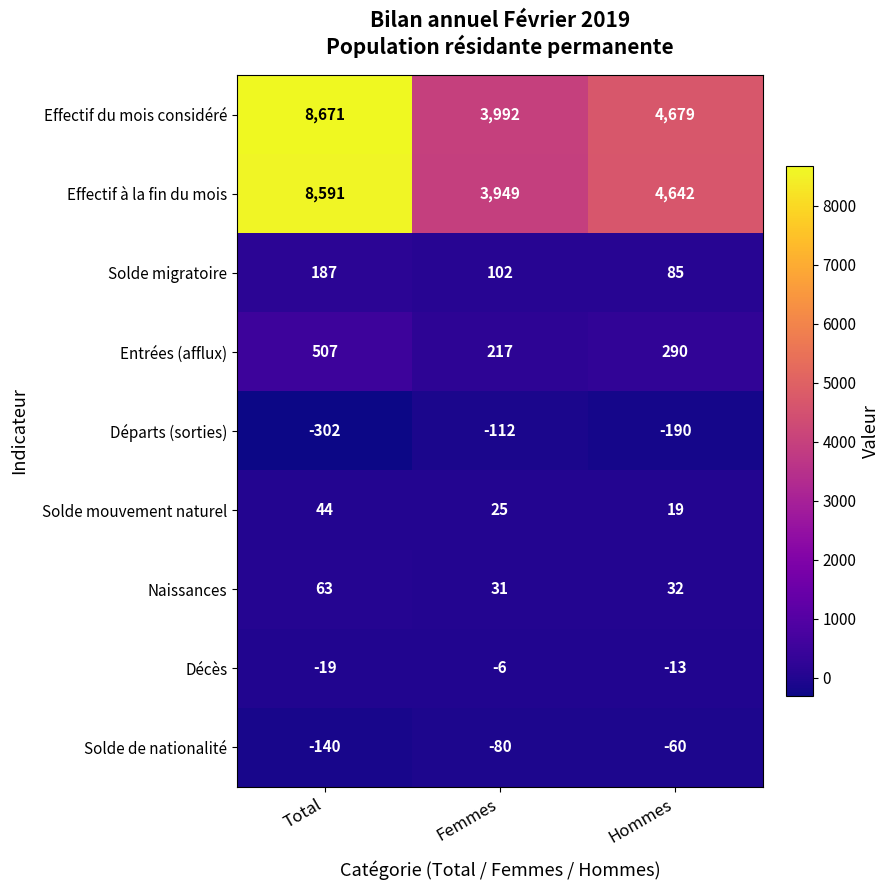

Between Total and Femmes, which series saw the biggest shift?

Effectif du mois considéré